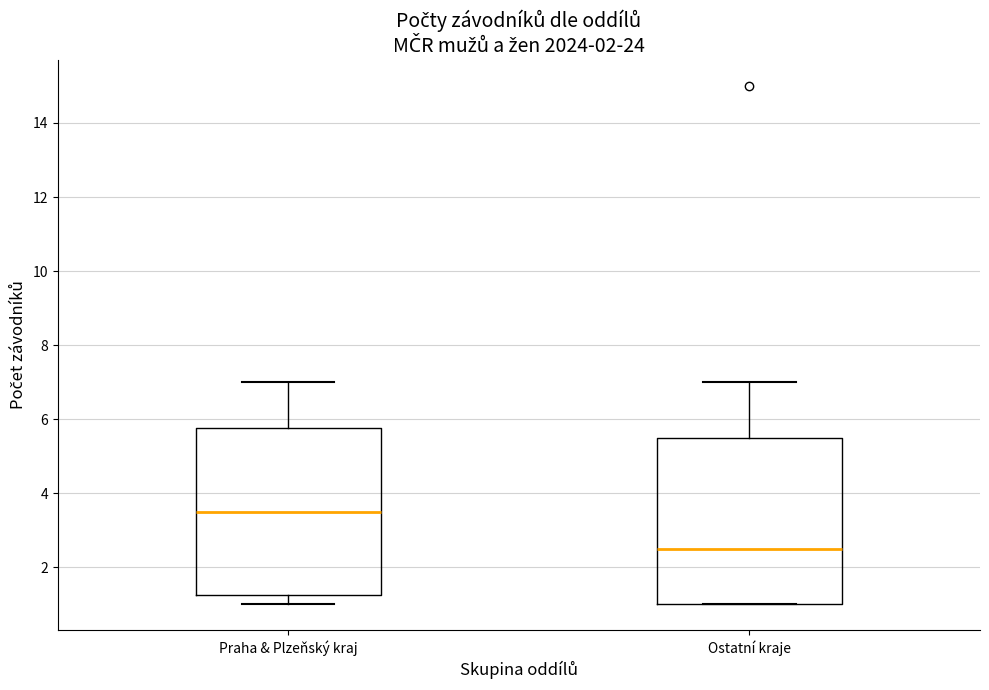

Where does the upper whisker of the box for Ostatní kraje end on the y-axis? The values are not printed on the chart, so give them approximately, as read against the axis.

7.0